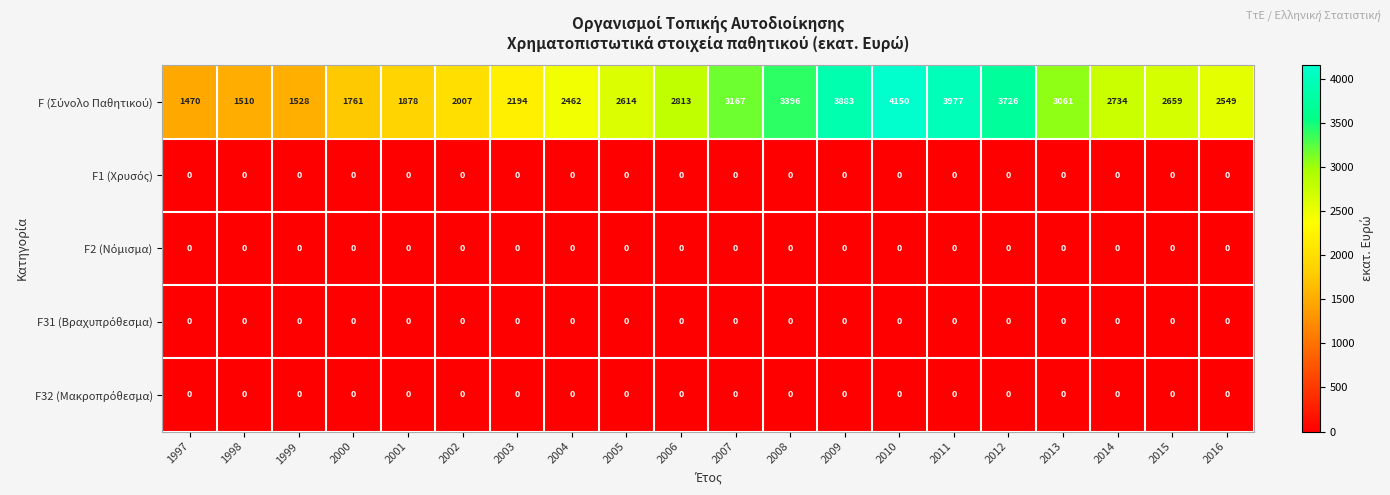

How many distinct data groups are displayed?

5